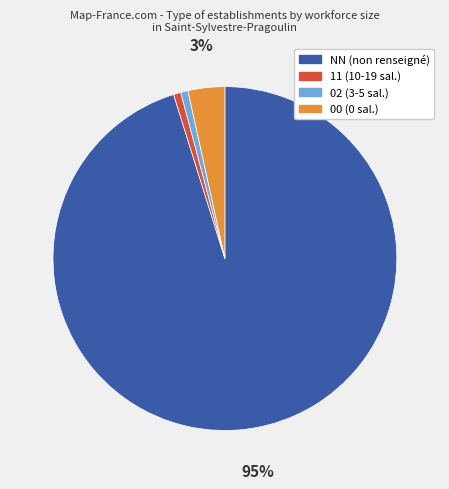

To the nearest percent, what is the difference between the largest and smallest slice percentages?

94%